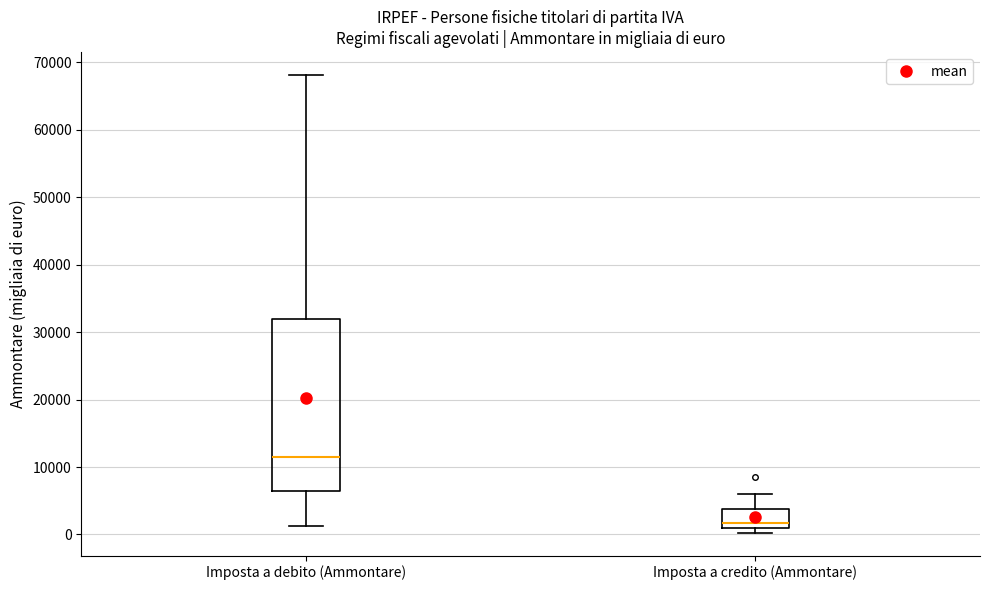

Reading left to right, transcribe this box plot: for each box, give where its median line is, the range the box spans, and where its two whiskers end, as read against the y-axis. The values are not printed on the chart, so give them approximately, as read against the axis.

Imposta a debito (Ammontare): median 11000, box 6000 to 32000, whiskers 1000 to 68000
Imposta a credito (Ammontare): median 2000, box 1000 to 4000, whiskers 0 to 6000